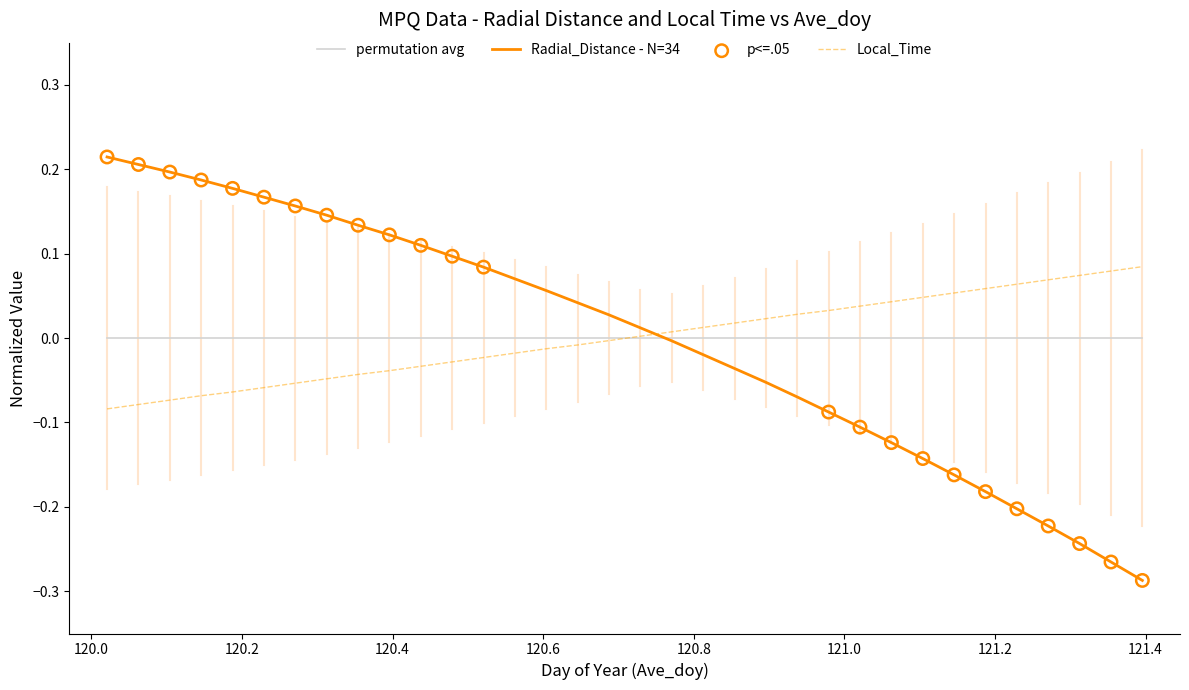

Which series ends up on top after the final intersection of Local_Time and Radial_Distance - N=34?

Local_Time